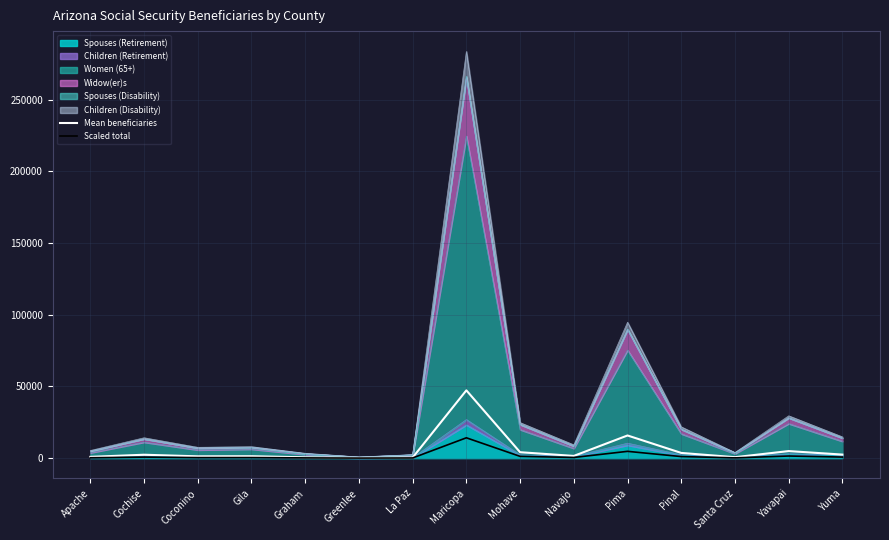

What is the difference between the maximum and second lowest values in the Mean beneficiaries series?

46866.7